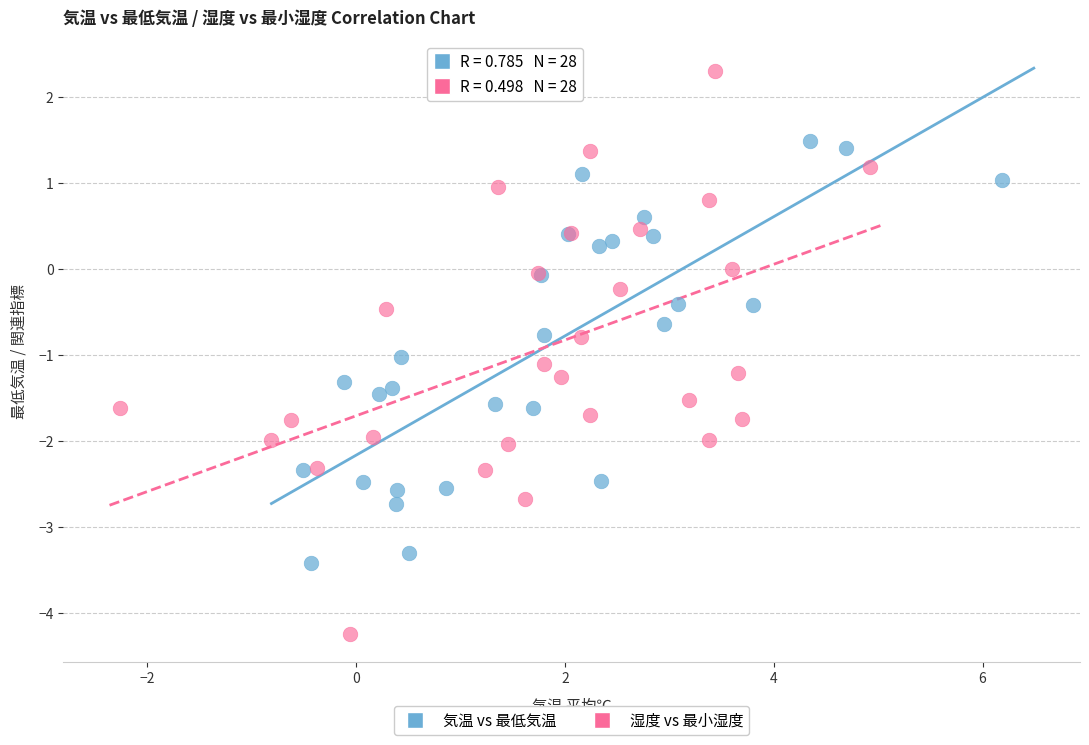

What are all the series names shown in the legend?

気温 vs 最低気温, 湿度 vs 最小湿度